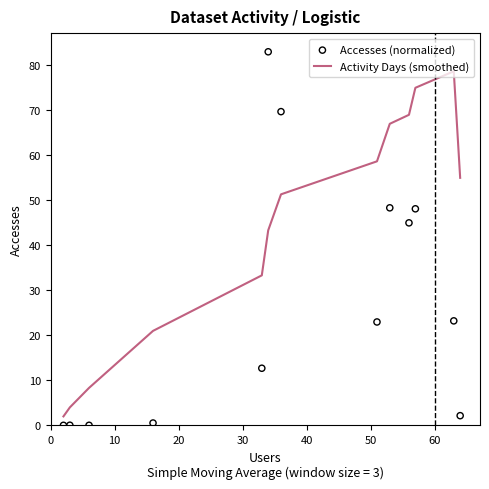

What are all the series names shown in the legend?

Activity Days (smoothed), Accesses (normalized)